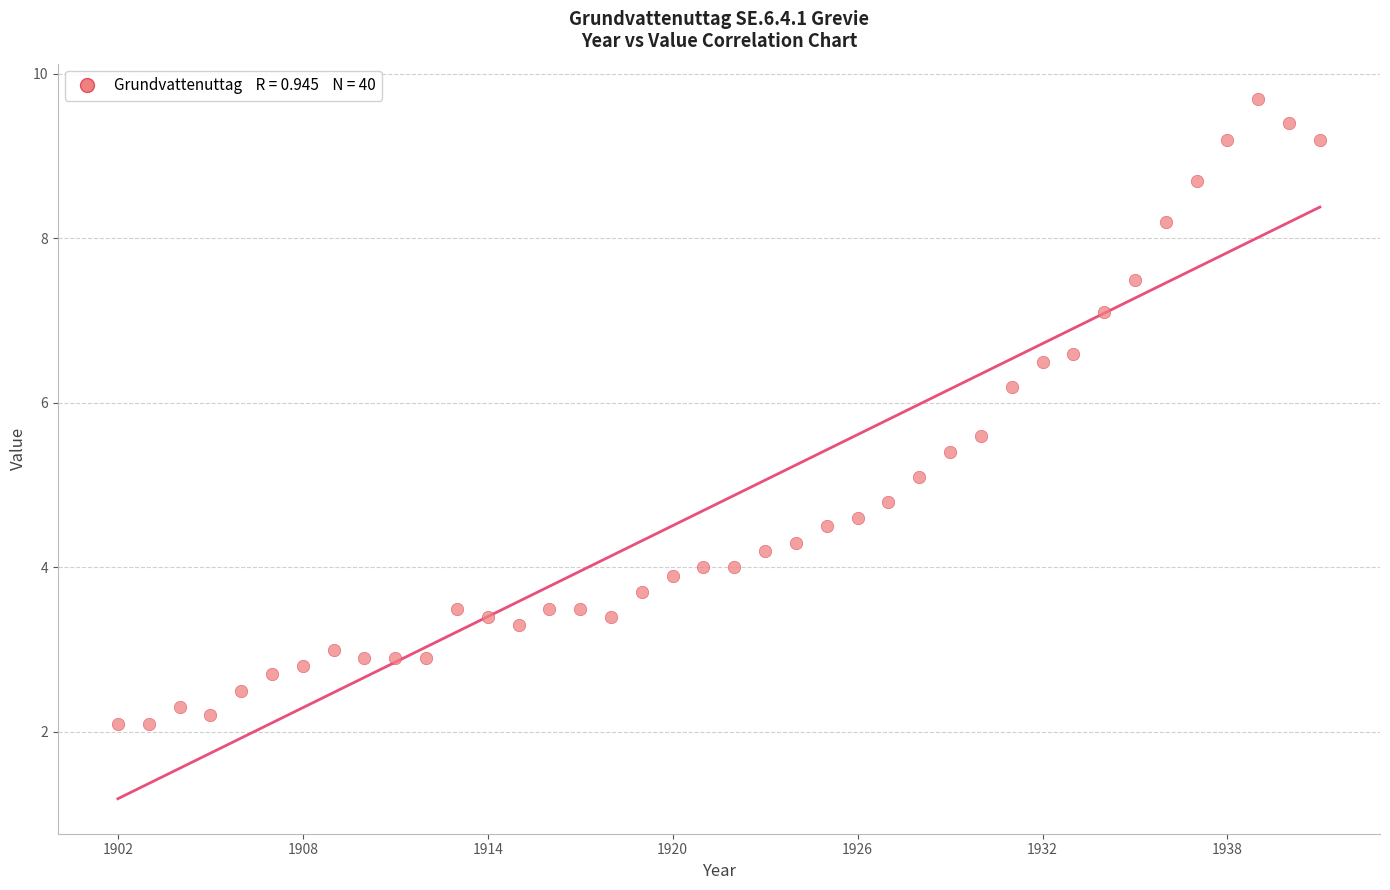

What Y value in the scatter plot is closest to 5?

5.1